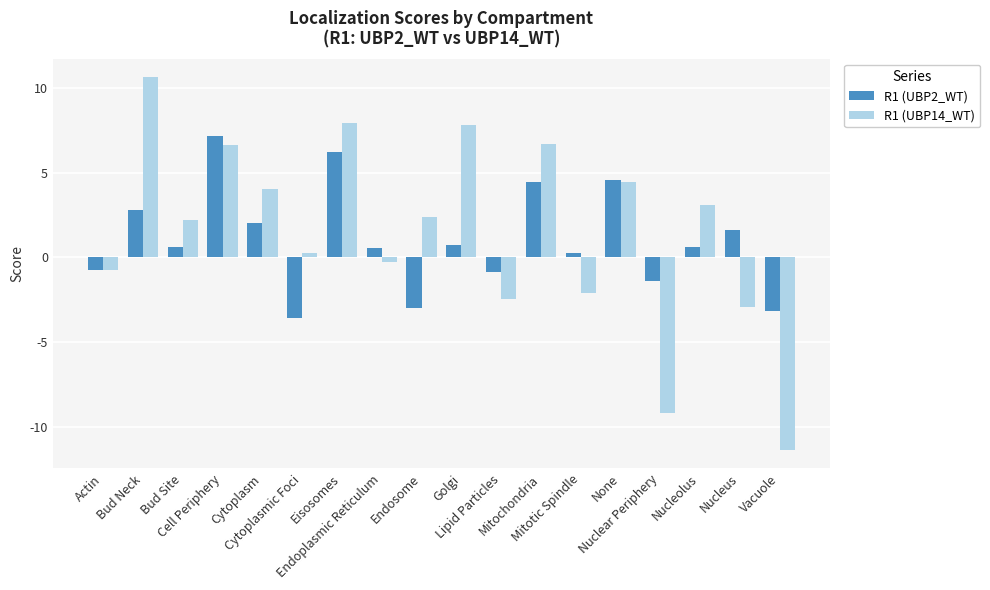

How many distinct data groups are displayed?

2